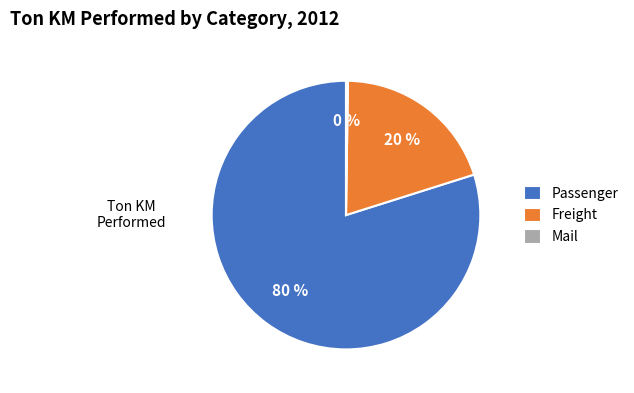

Which slice is the largest?

Passenger